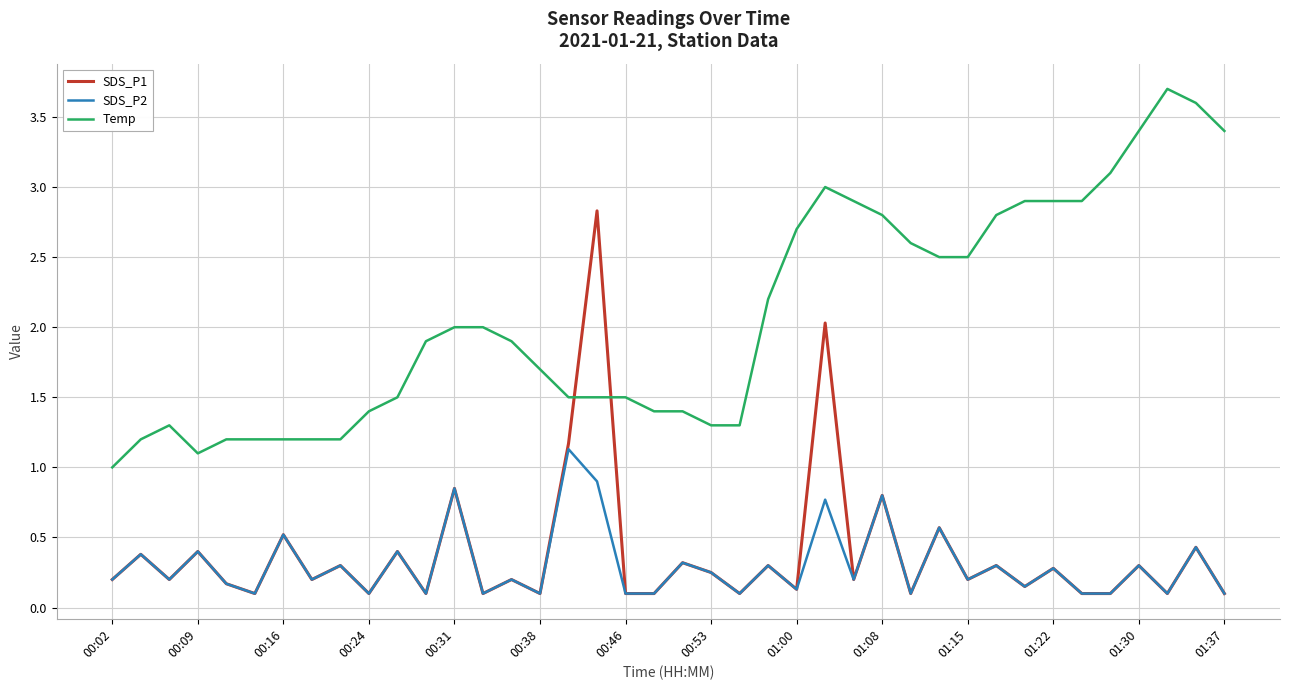

True or false: Temp and SDS_P2 cross at least once.

False